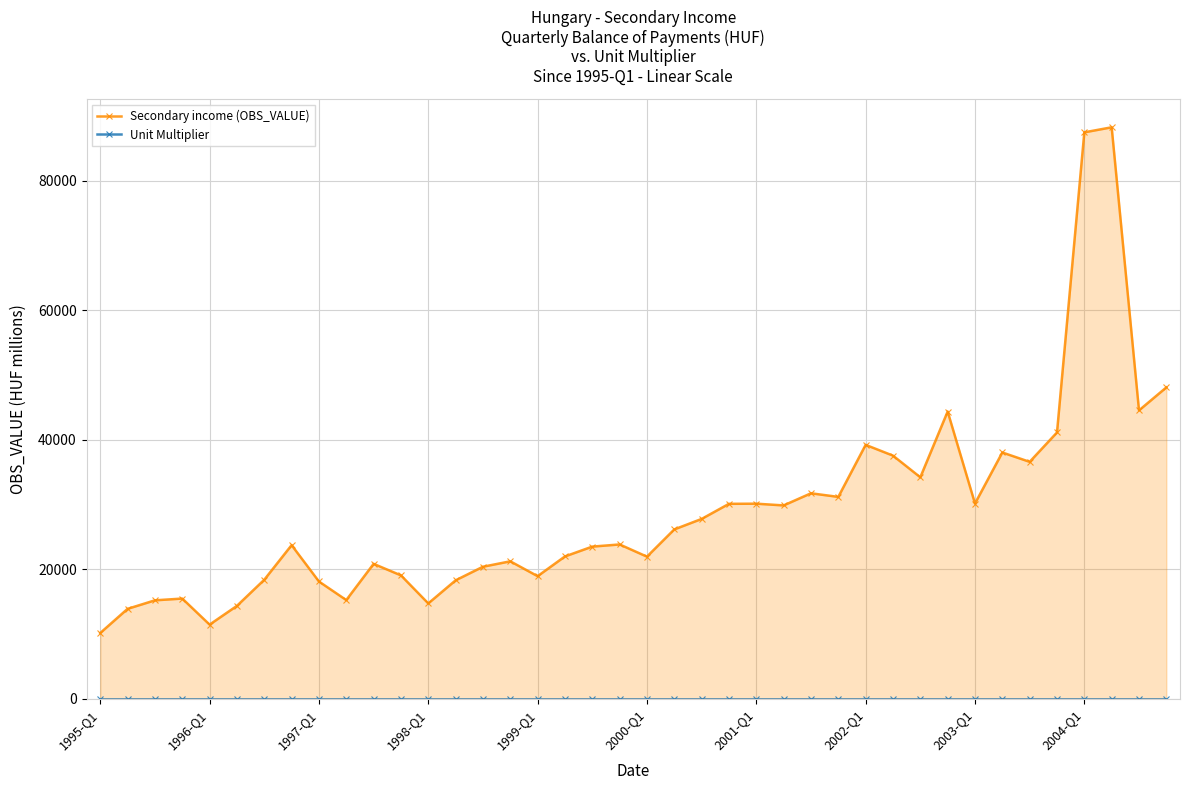

How many values in the Secondary income (OBS_VALUE) series are below 23821?

20